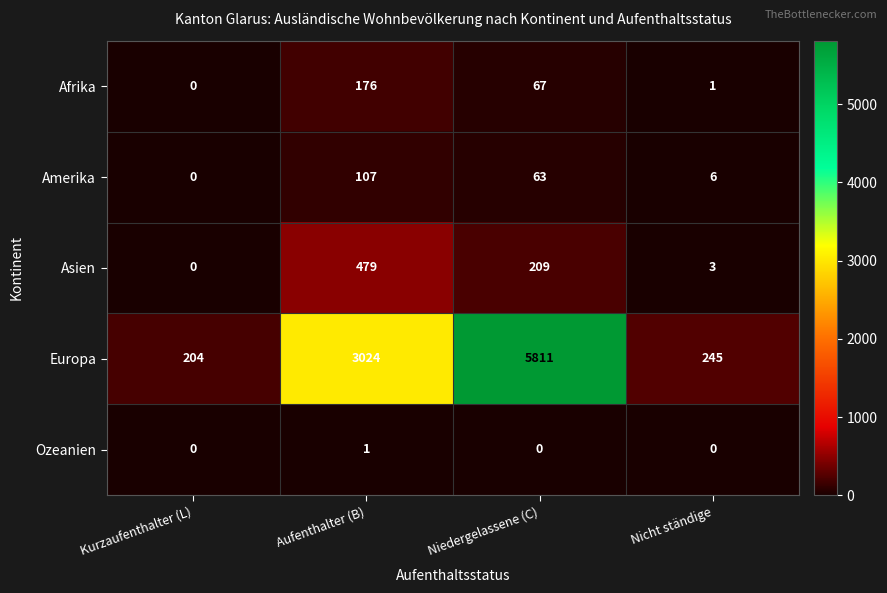

Rank the series at Niedergelassene (C) from lowest to highest value.

Ozeanien, Amerika, Afrika, Asien, Europa